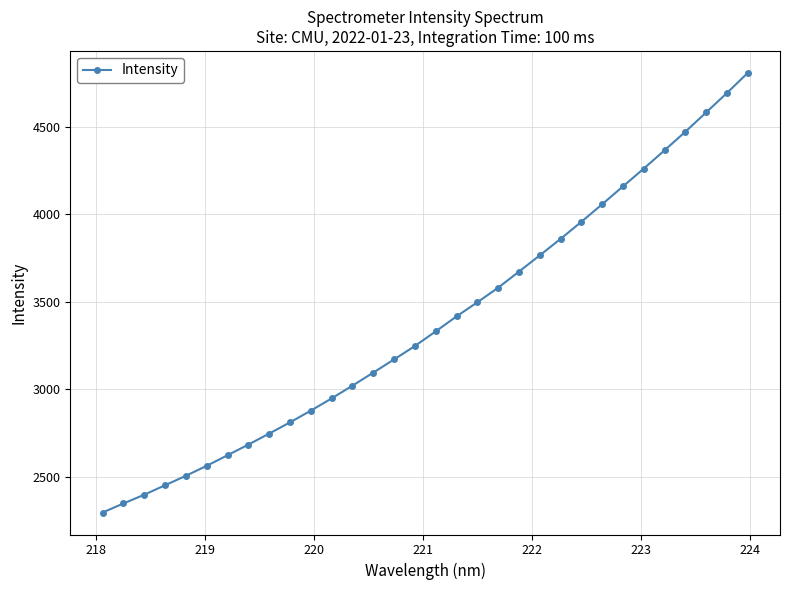

What is the smallest value displayed?

2295.6